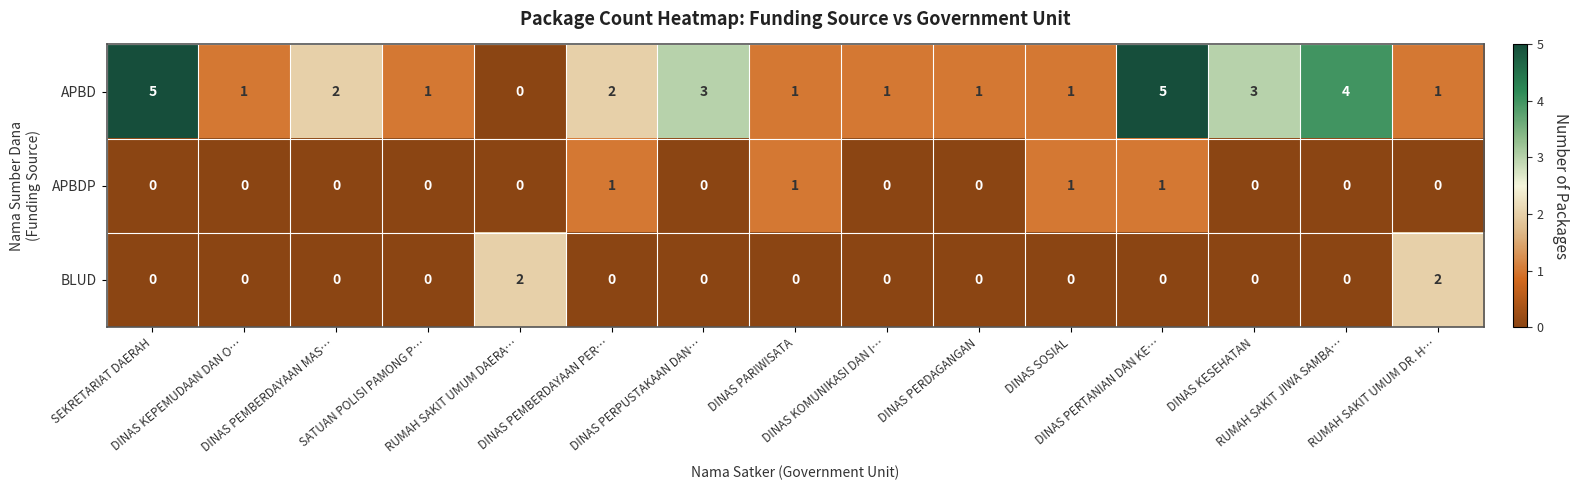

Which series has the largest total across all categories?

APBD